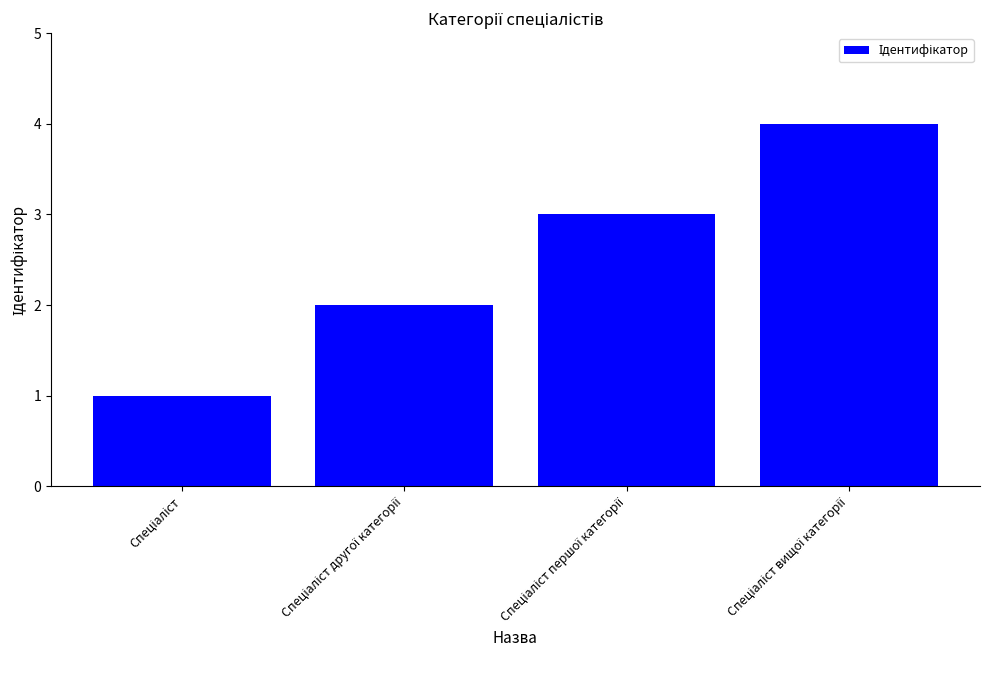

Reading left to right, extract all data points from this chart.

1	2	3	4